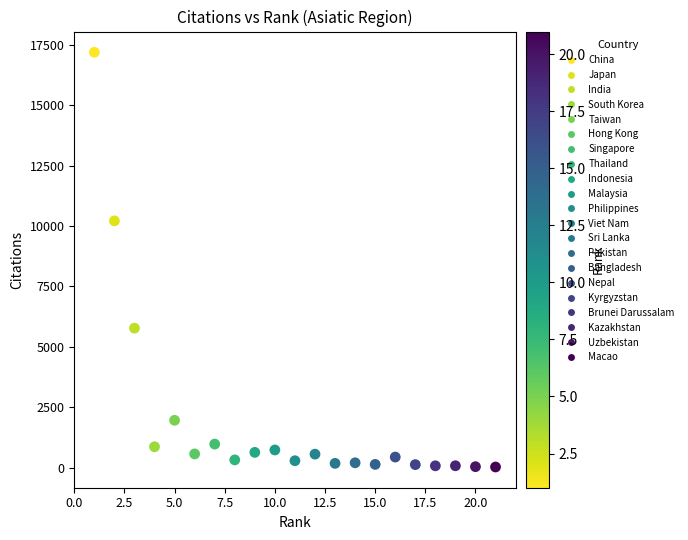

What is the range of X values (max minus min)?

20